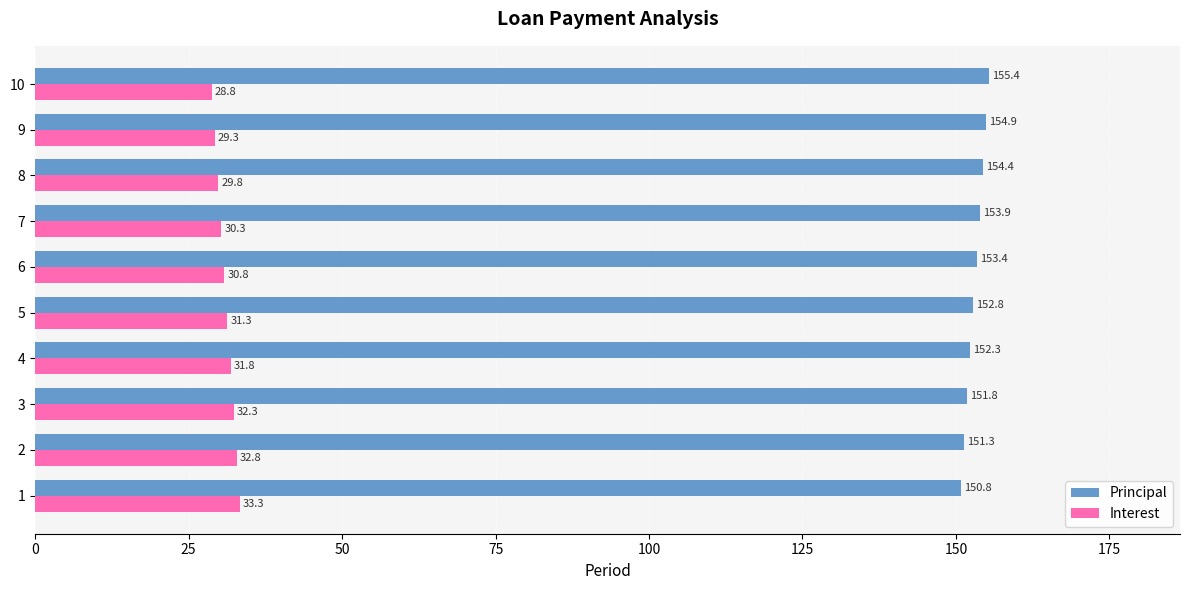

At which label is Principal closest to 153?

5